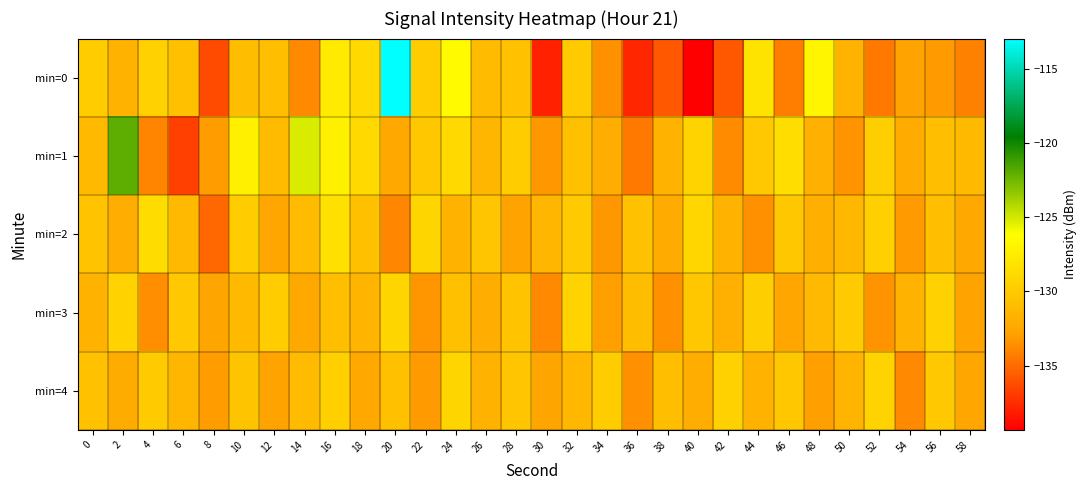

What is the total value across all series at 58?

-663.2